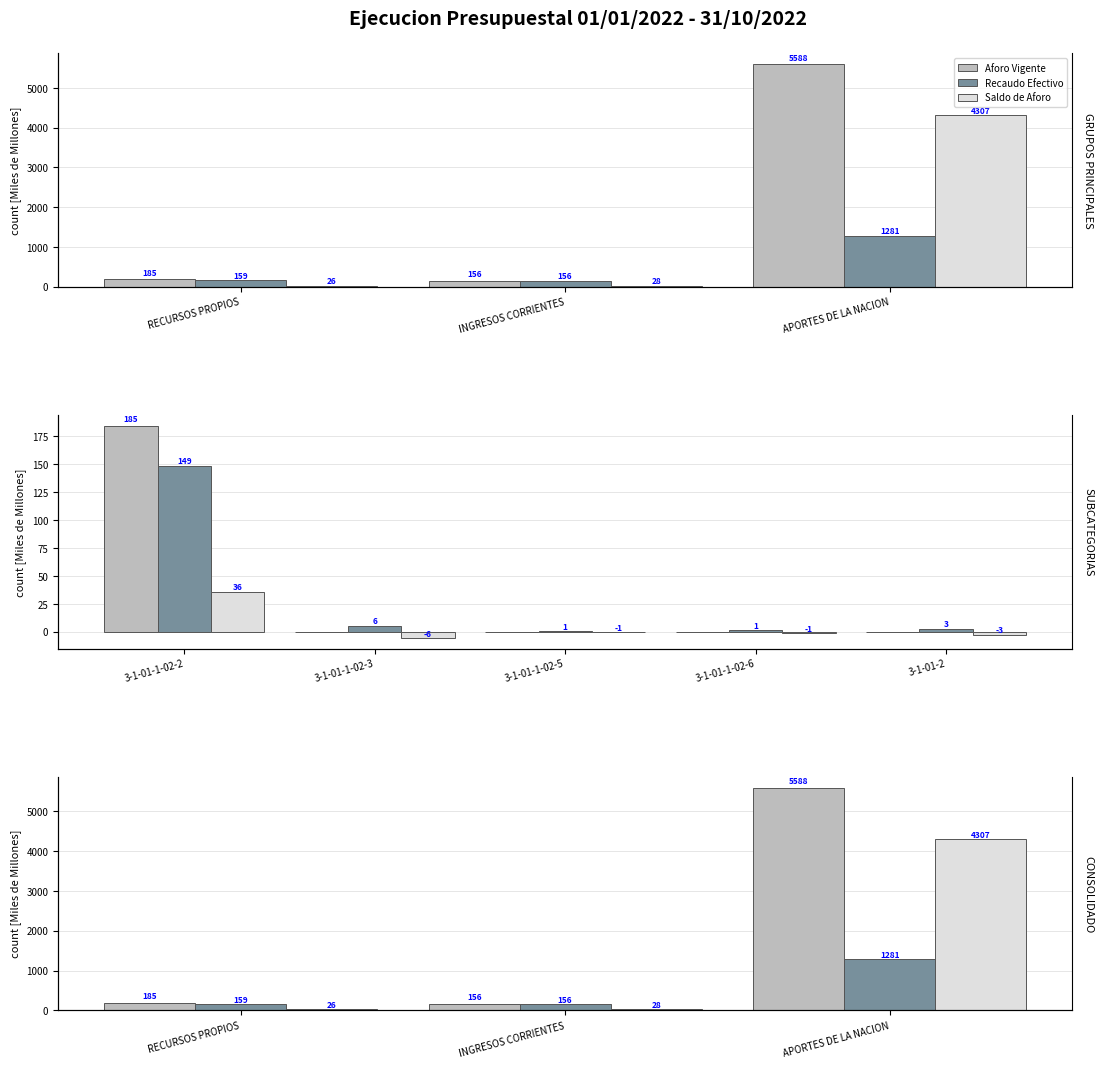

What is the highest value of the Saldo de Aforo series?

4307.3